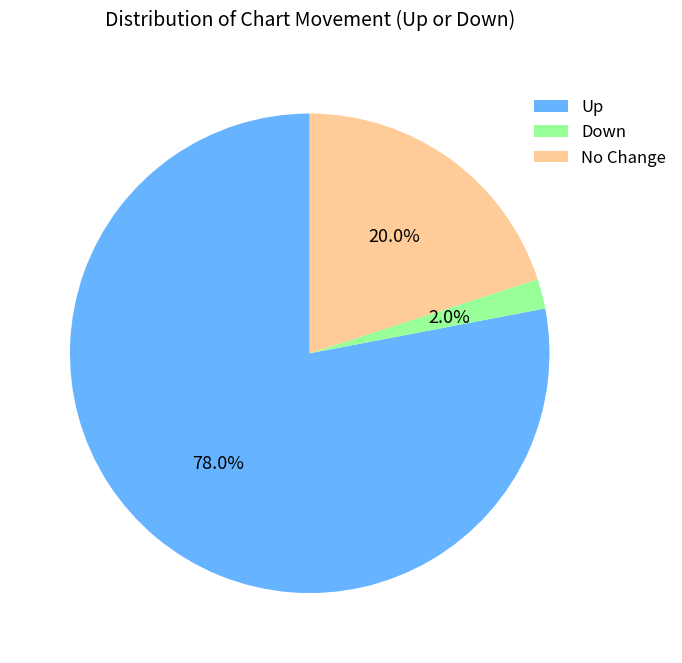

Is there a majority slice in this chart?

Yes